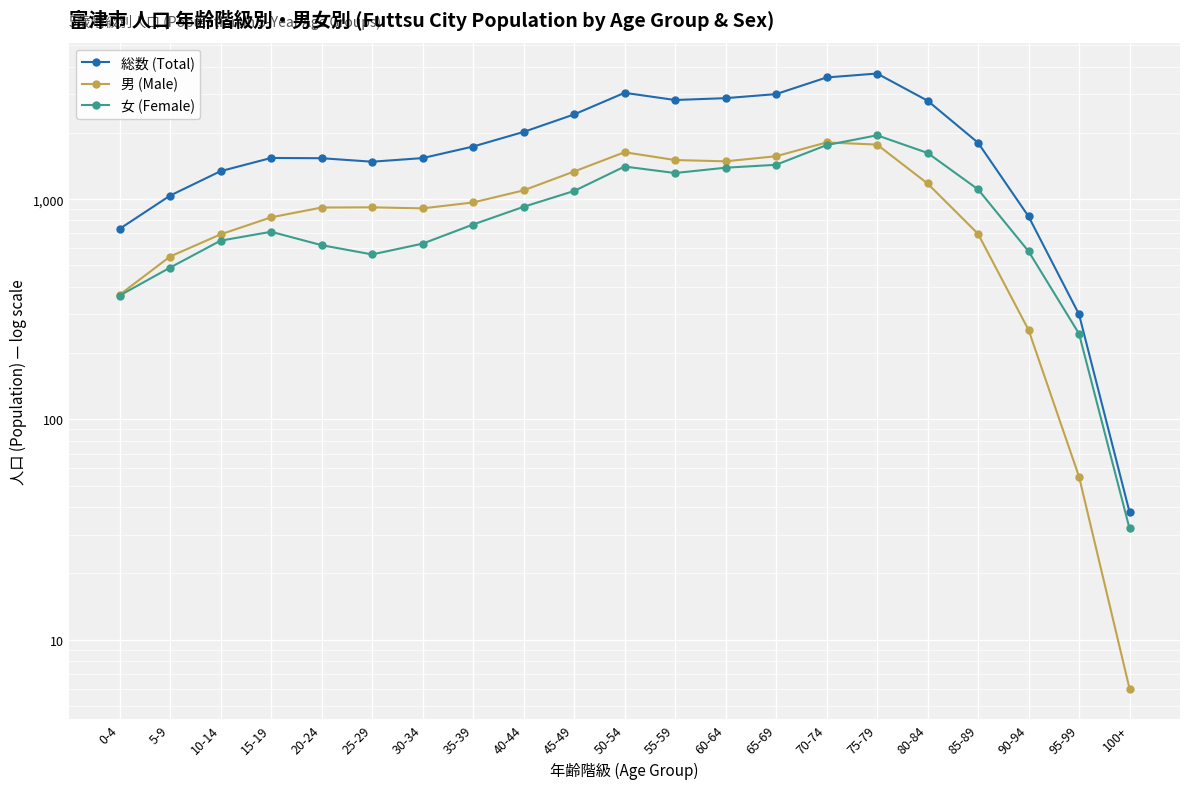

What is the difference between the second highest and minimum values in the 総数 (Total) series?

3530